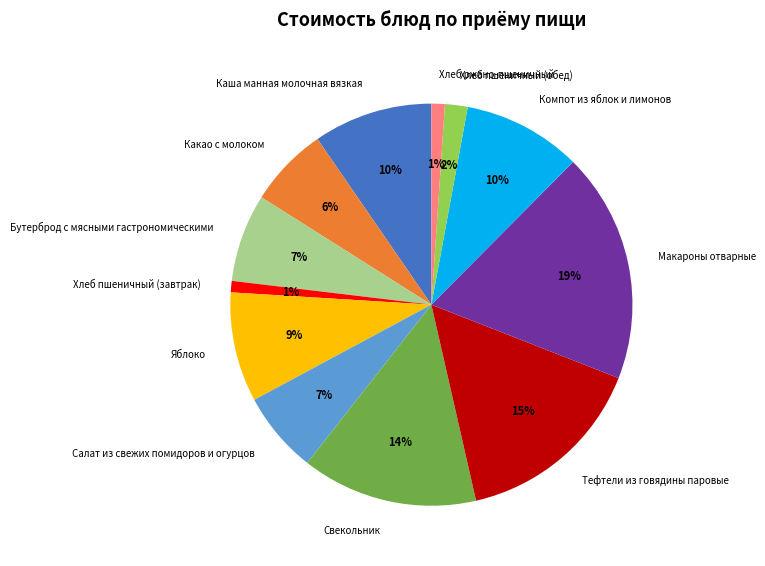

Between Каша манная молочная вязкая and Макароны отварные, which is larger?

Макароны отварные